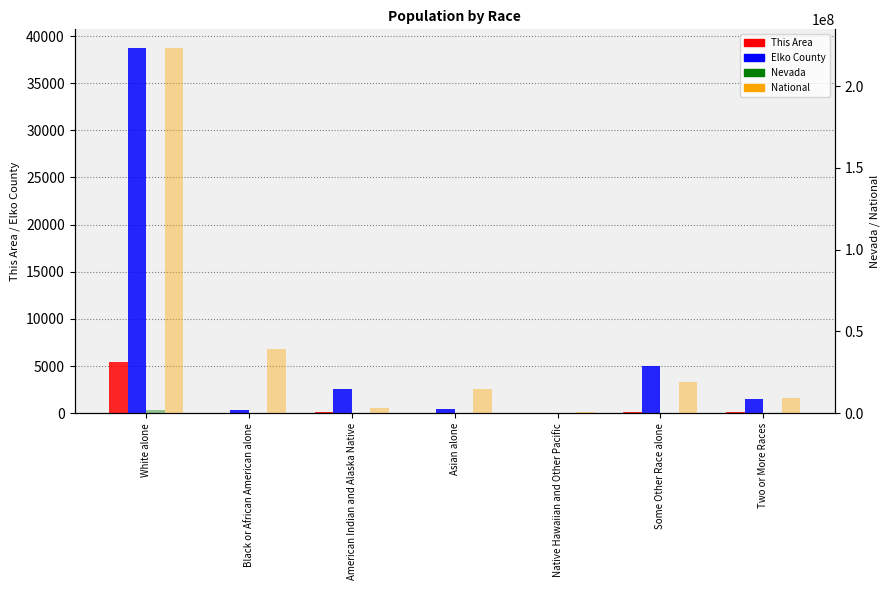

Which category has the lowest value in the Nevada series?

Native Hawaiian and Other Pacific